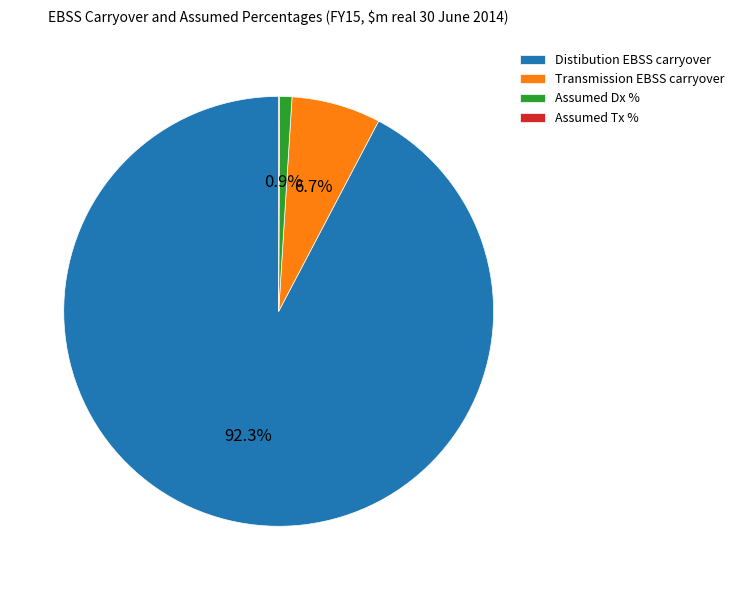

What portion of the pie excludes Distibution EBSS carryover?

7.7%